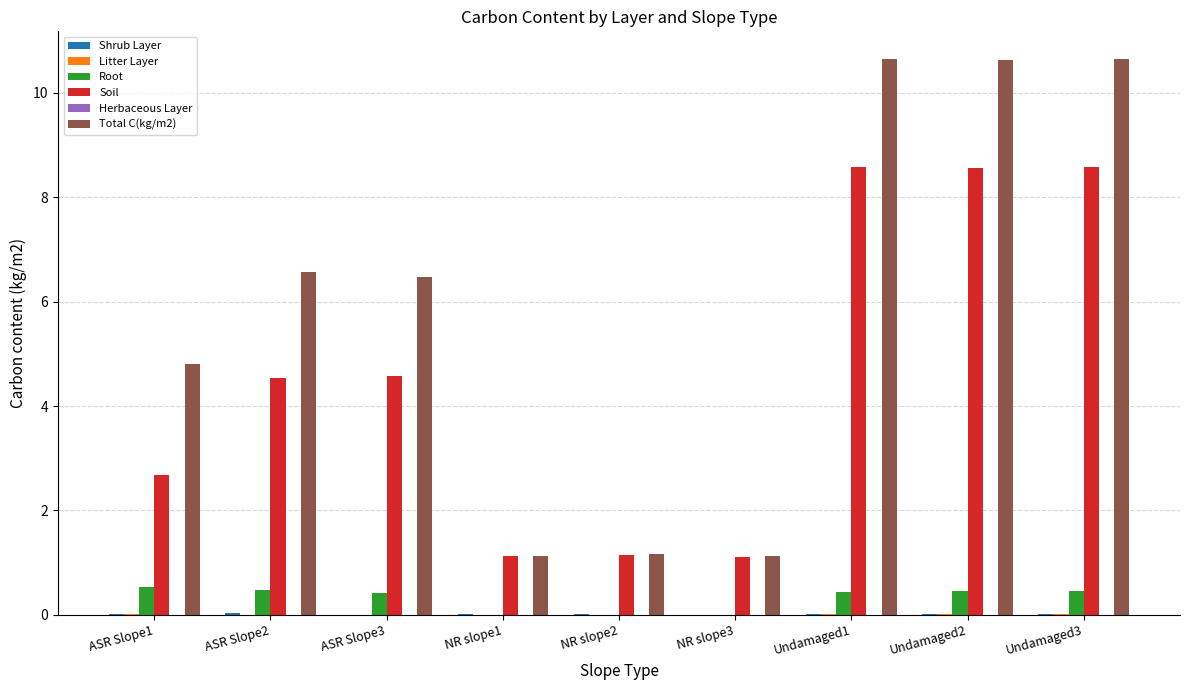

Are the bars horizontal?

No